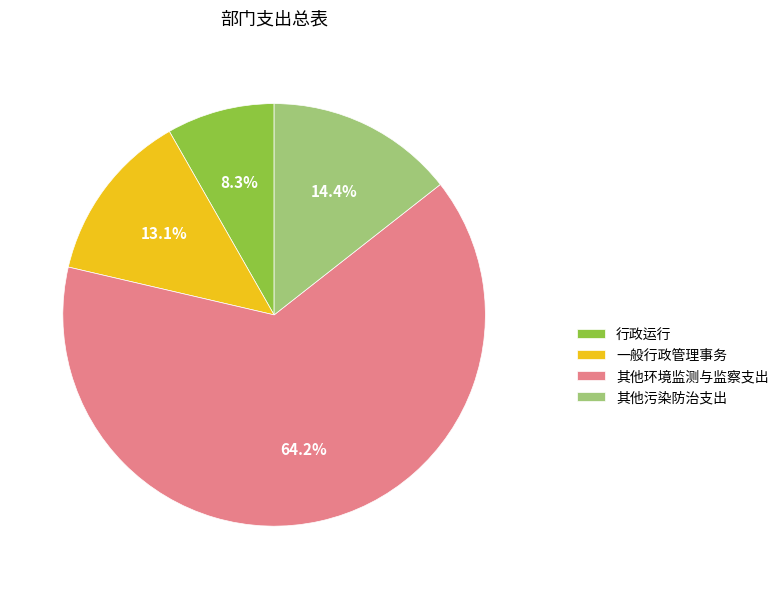

What is the ratio of the value at 行政运行 to the value at 其他环境监测与监察支出?

0.1